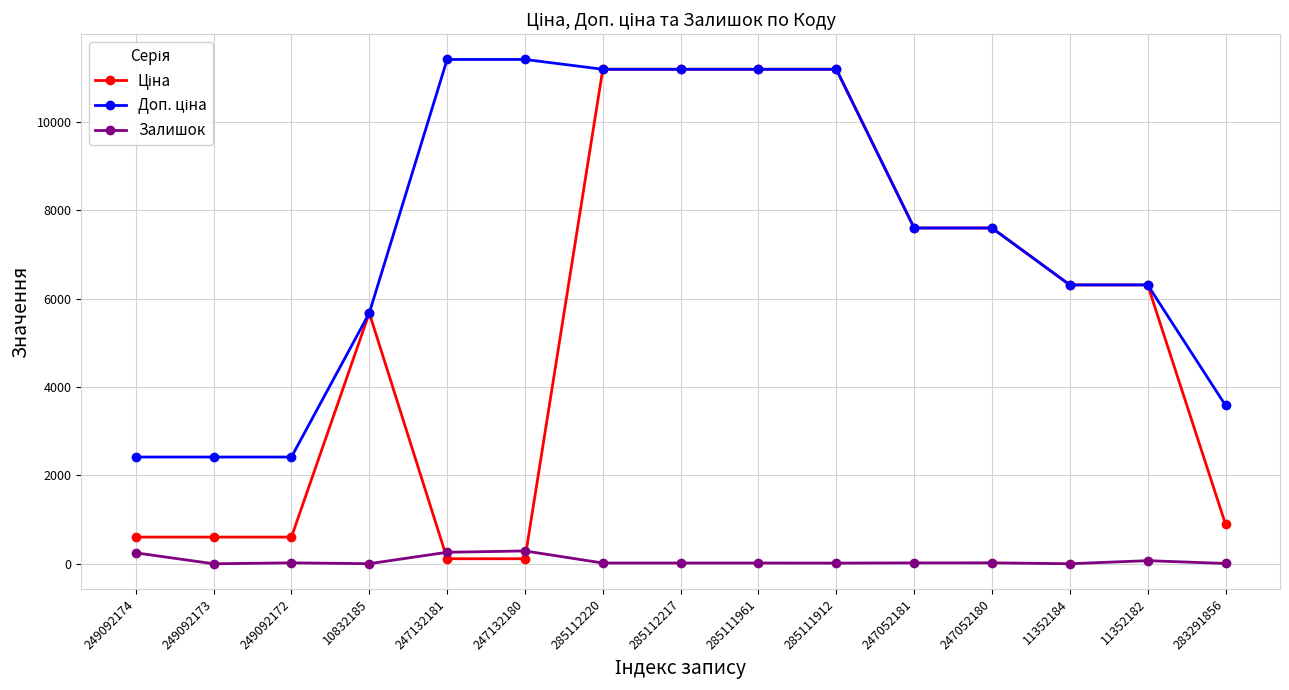

What is the label of the 5th point from the right?

247052181